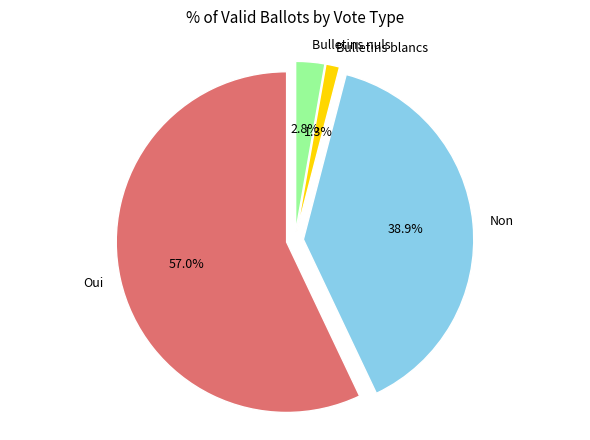

The Bulletins nuls slice represents 3% of the pie. True or false?

True